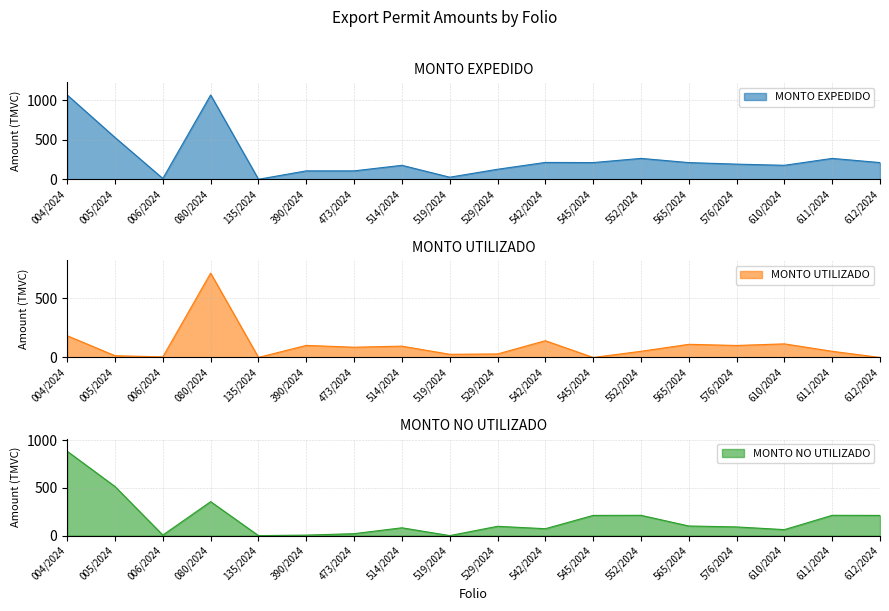

Which has a higher value, 135/2024 or 565/2024?

565/2024